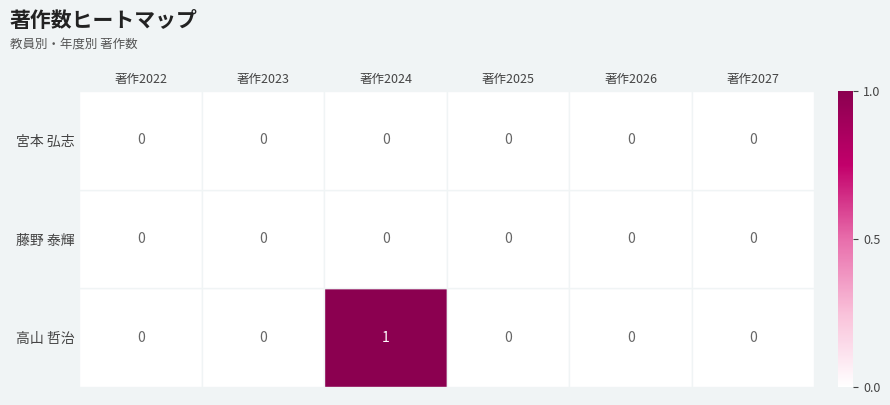

At how many categories does at least one series exceed 0?

6